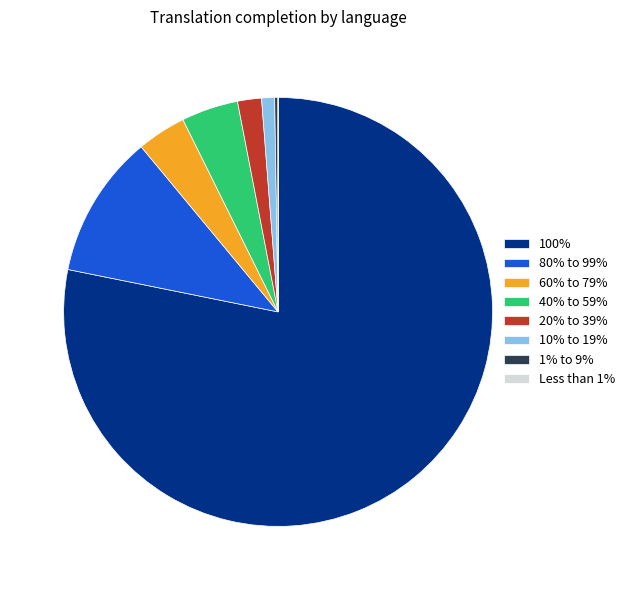

Which slice is the largest?

100%